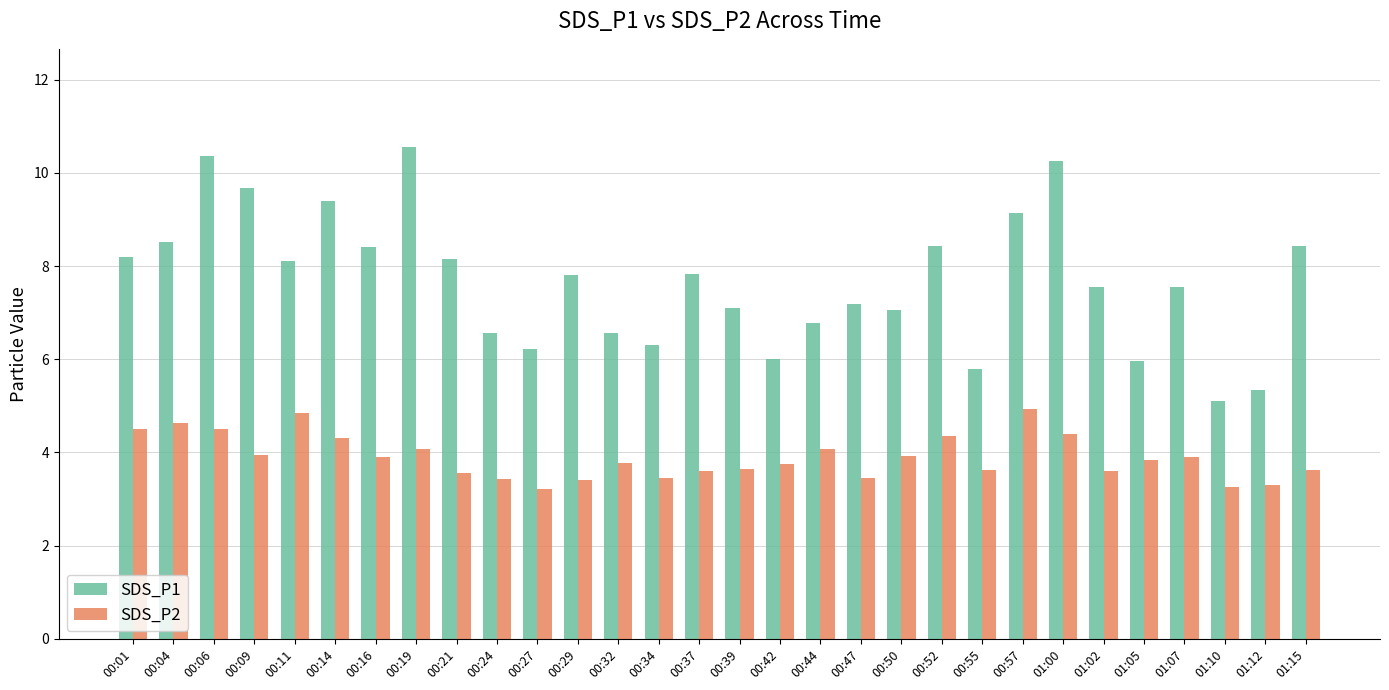

Does the chart contain stacked bars?

No